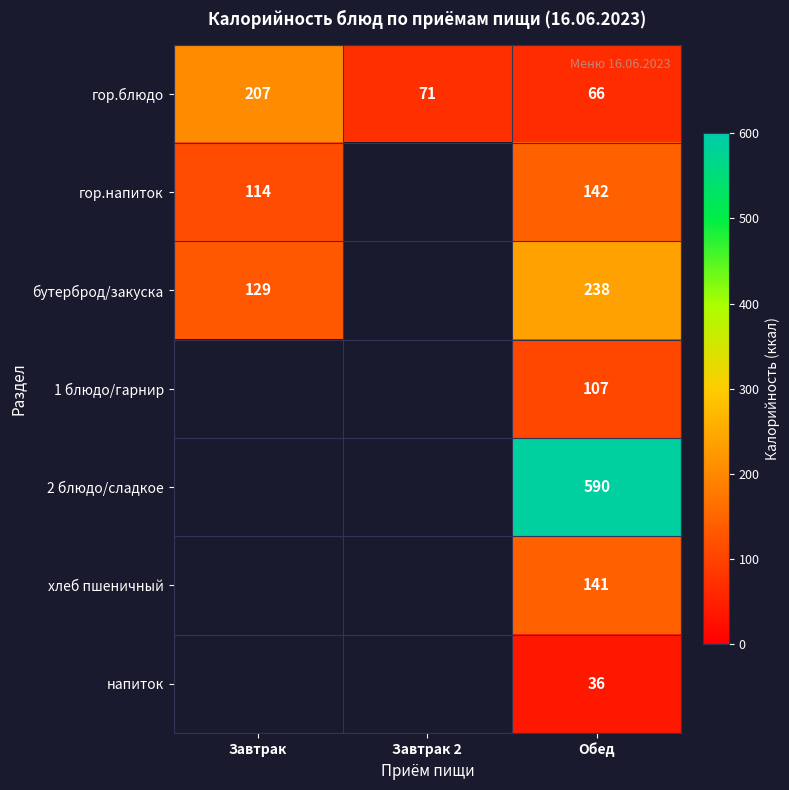

How many series are shown in this chart?

7